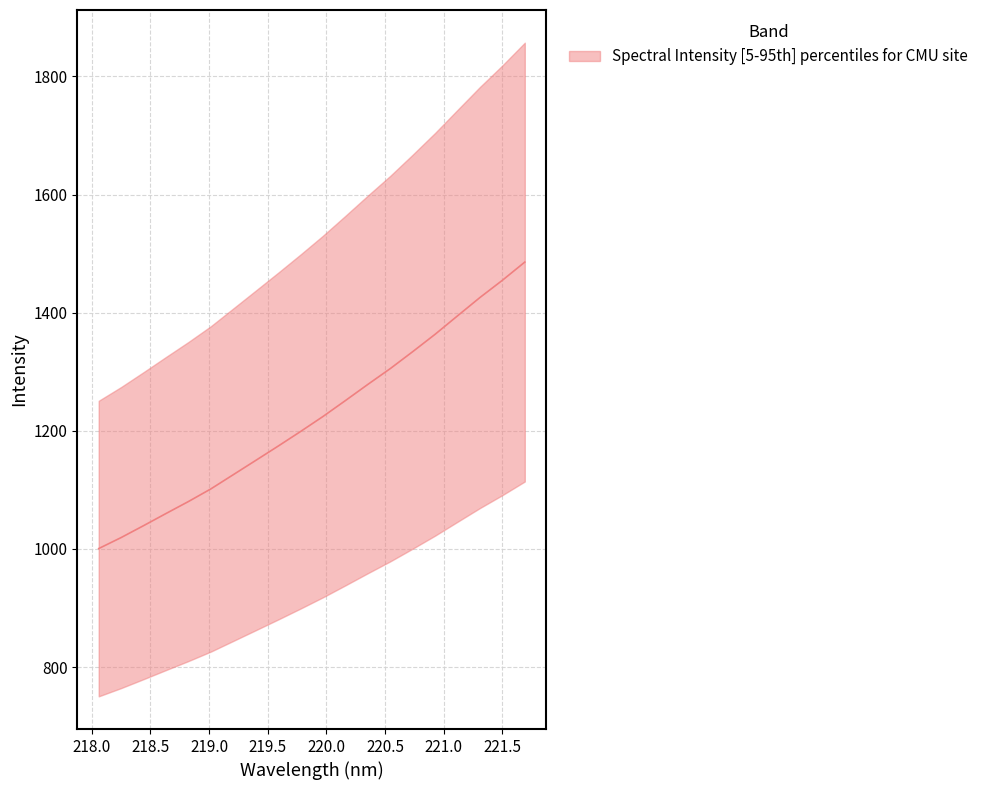

The chart shows a value of 1857.2 at 15. True or false?

False